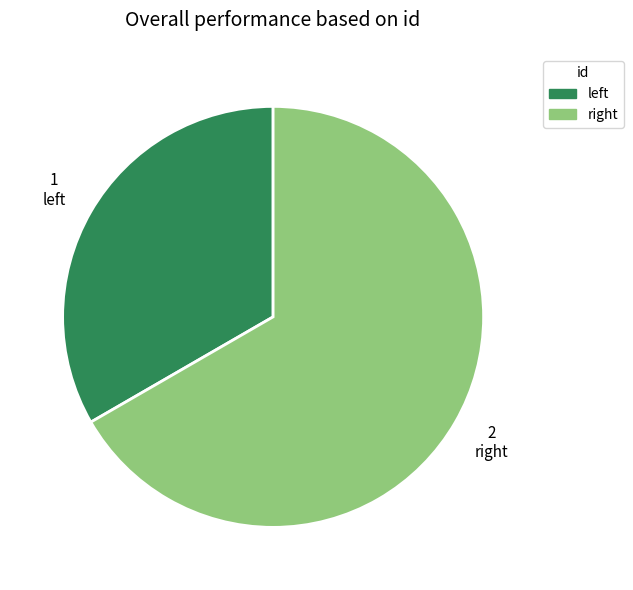

Which slice is the smallest?

left